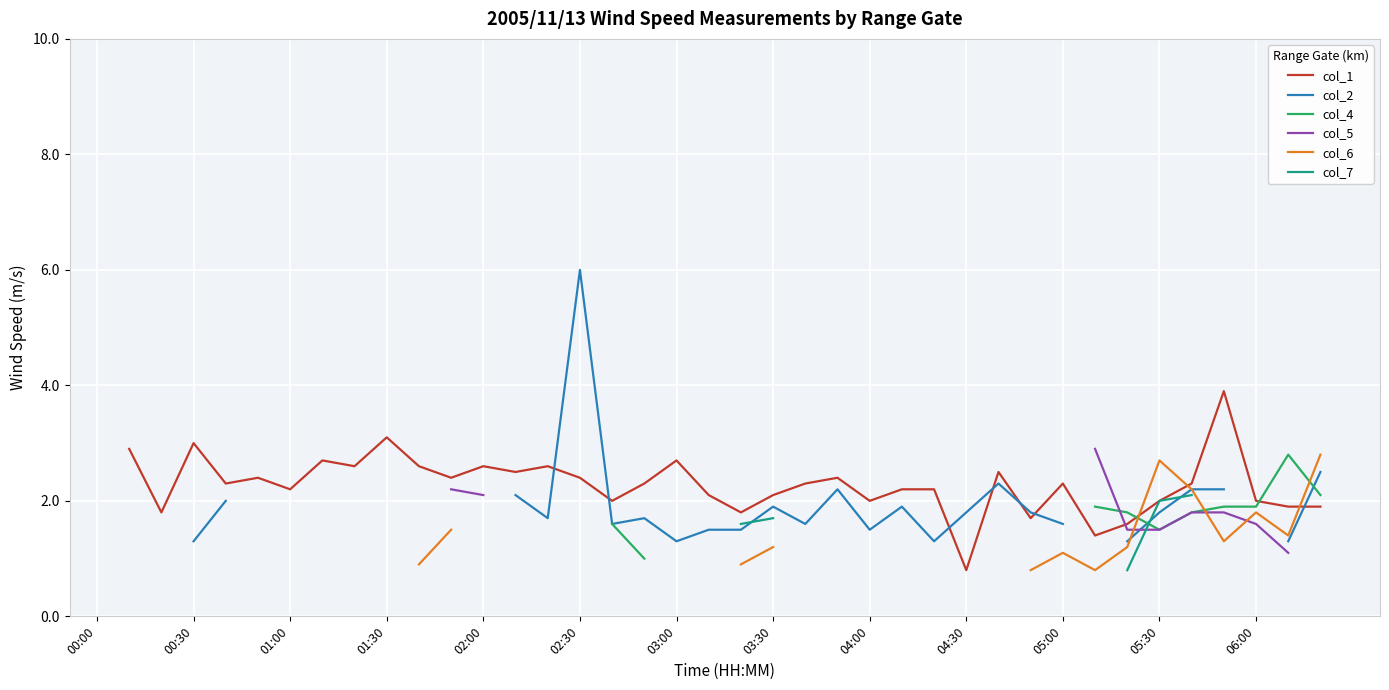

Is the value of col_4 at 00:00 greater than the value of col_1 at 38?

No